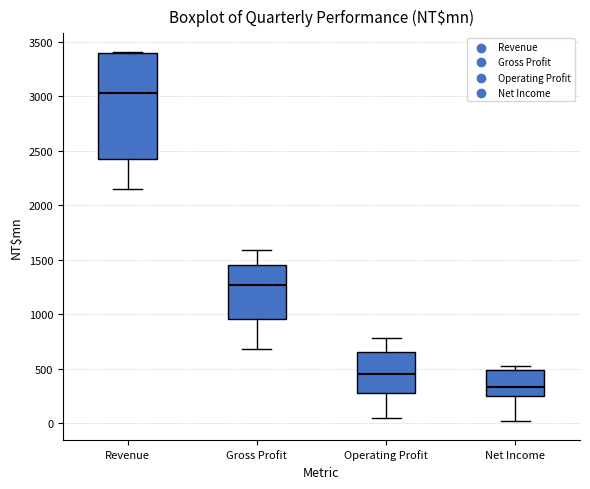

Where does the lower whisker of the box for Operating Profit end on the y-axis? The values are not printed on the chart, so give them approximately, as read against the axis.

50